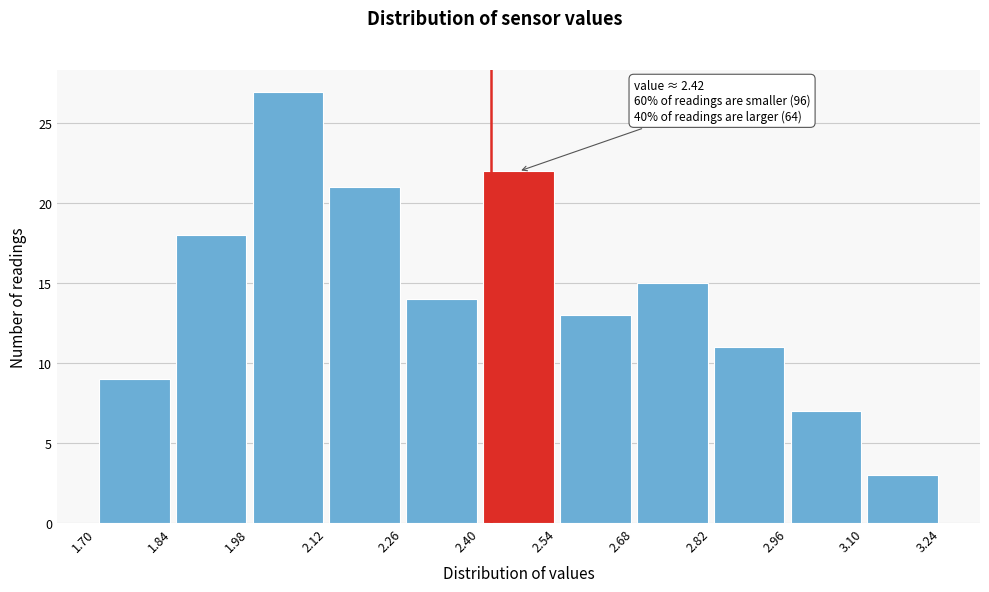

Over which range of the x-axis is the bar tallest?

1.98 to 2.12